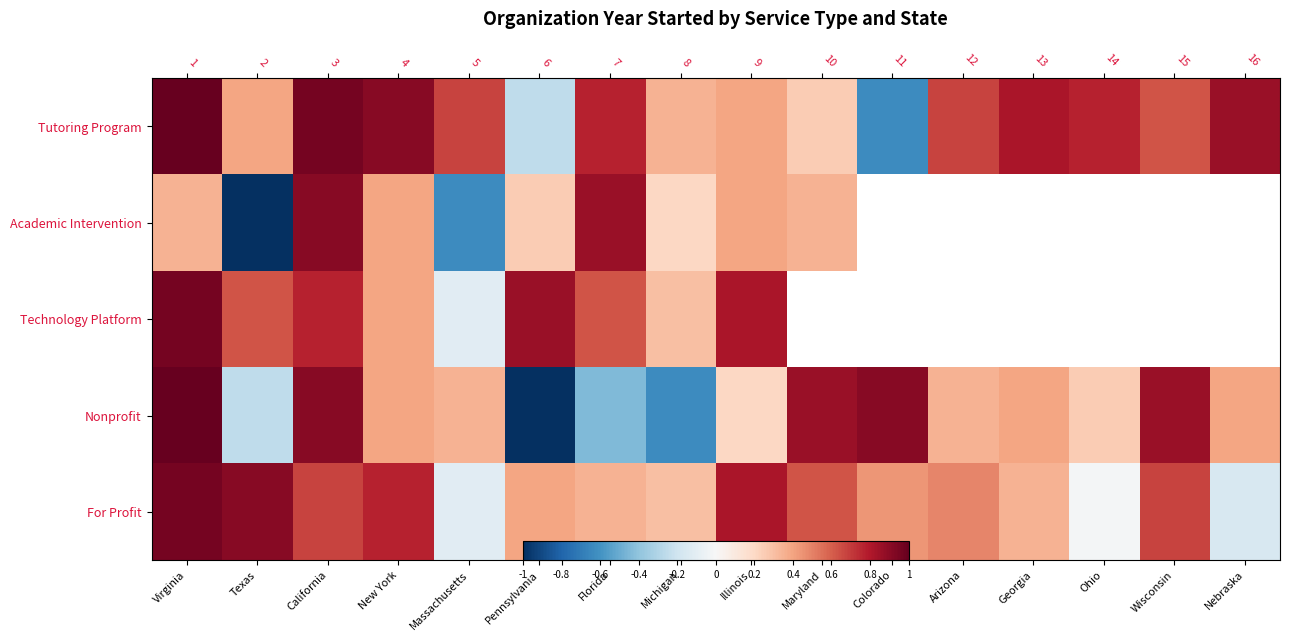

Rank the series by their maximum value, from highest to lowest.

Tutoring Program, Nonprofit, Technology Platform, For Profit, Academic Intervention